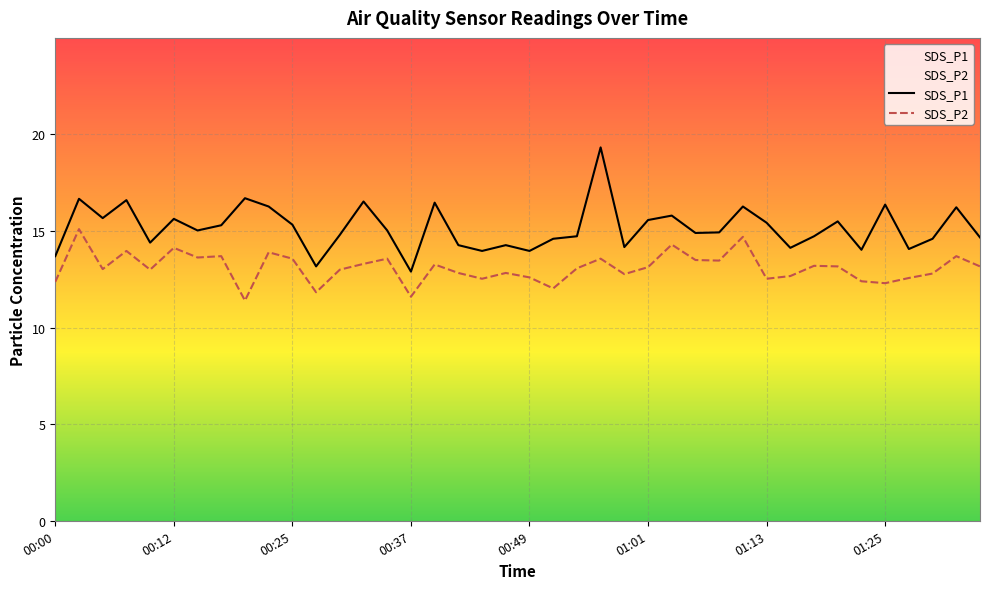

What are all the series names shown in the legend?

SDS_P1, SDS_P2